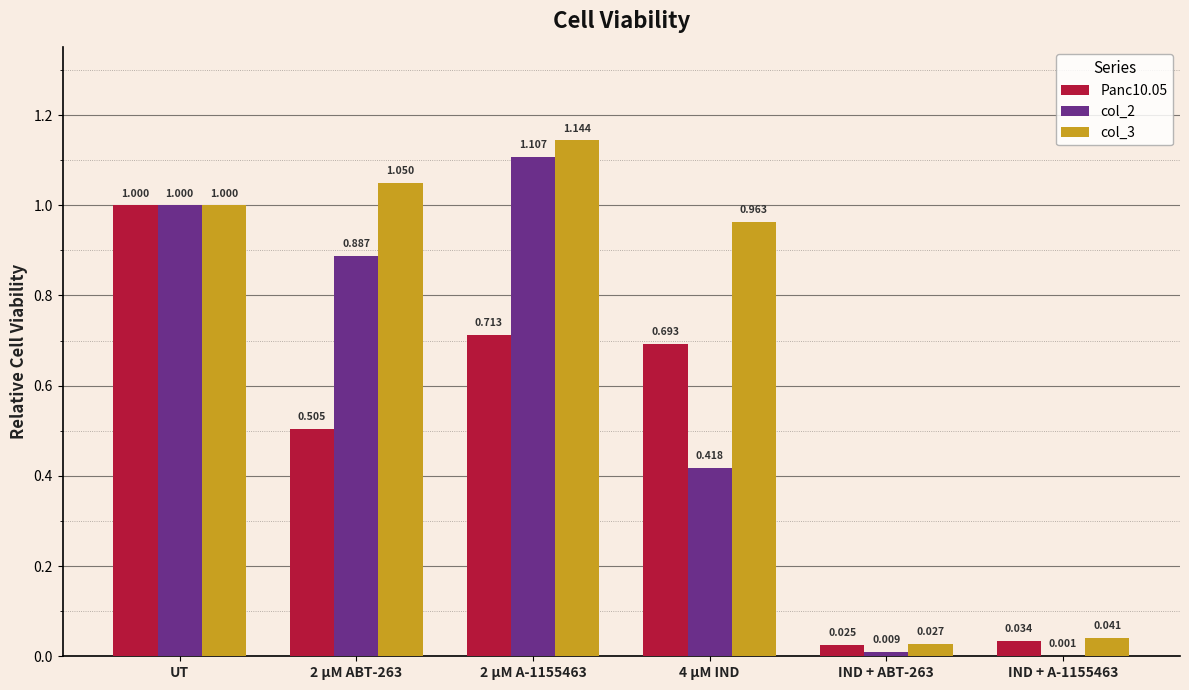

Which category has the highest value in the Panc10.05 series?

UT